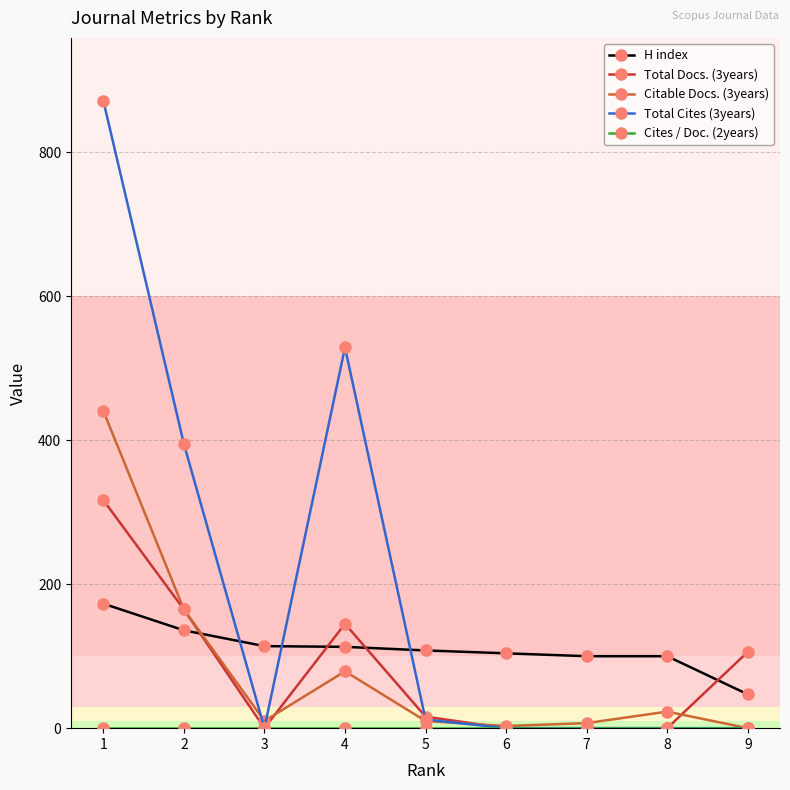

After their last crossing, which series has the higher values: H index or Citable Docs. (3years)?

H index